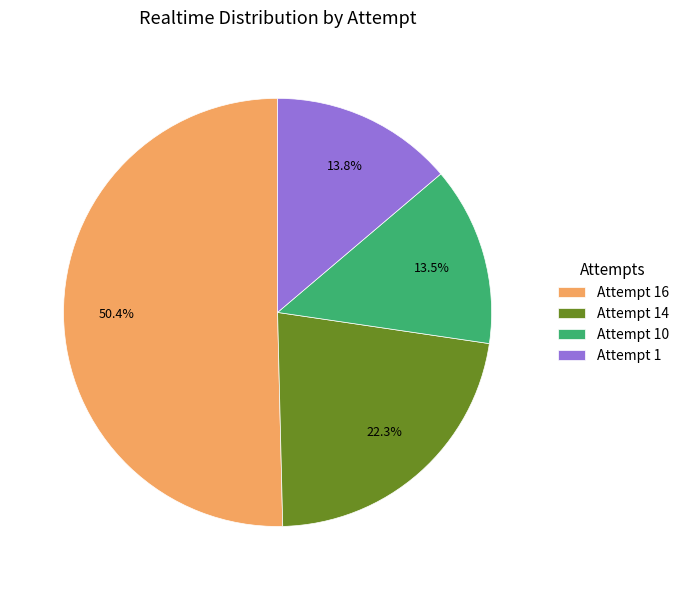

What is the largest slice in the pie chart?

Attempt 16